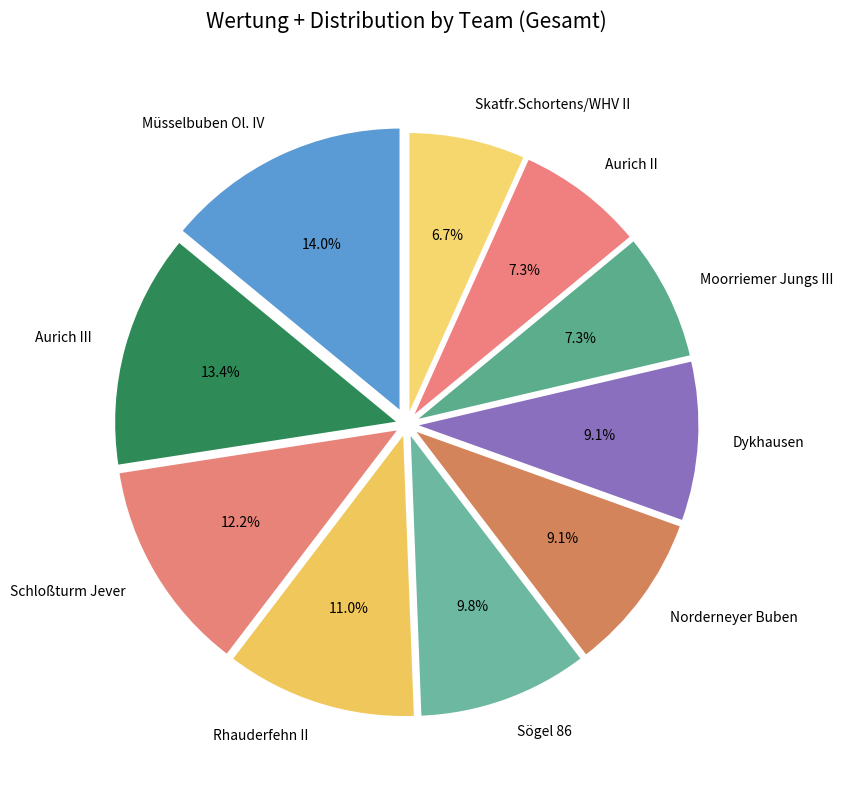

How many segments does this pie chart have?

10